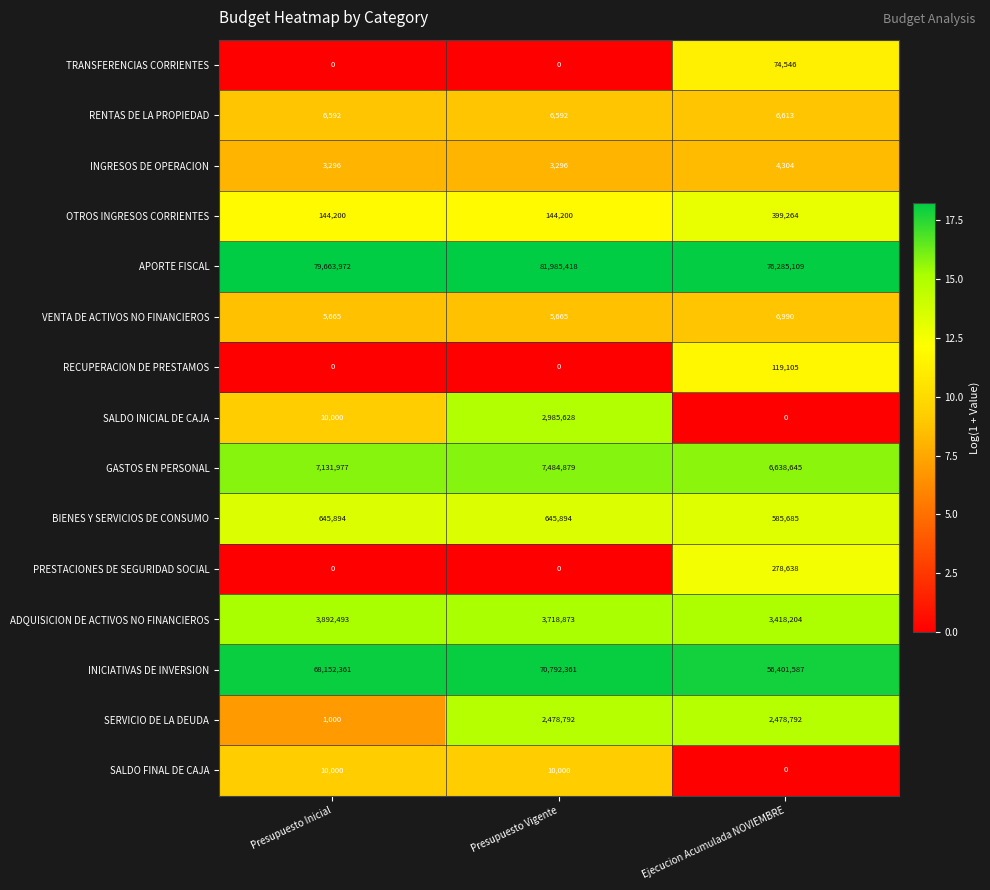

What is the highest value of the SALDO FINAL DE CAJA series?

10000